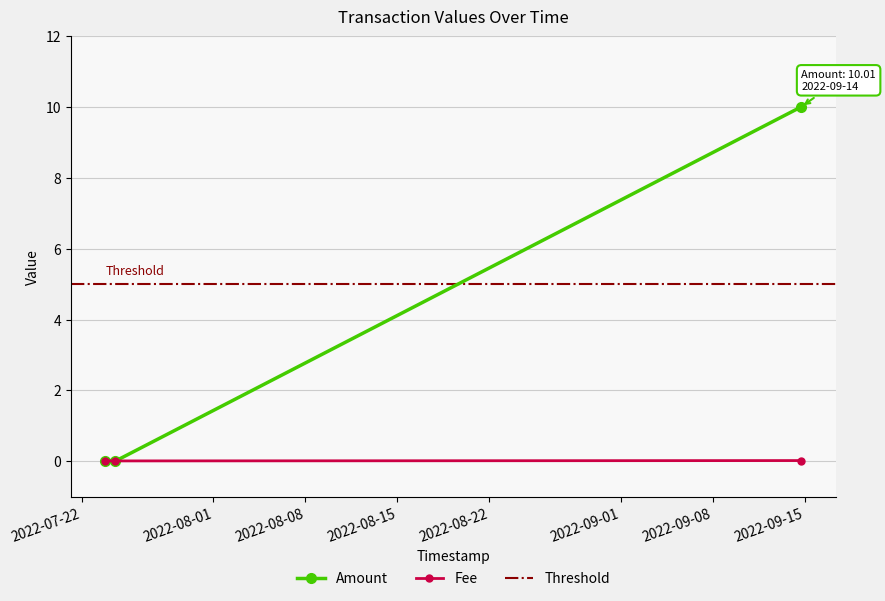

Between 2022-07-23 19:08:07 and 2022-09-14 17:28:26, which series saw the biggest shift?

Amount